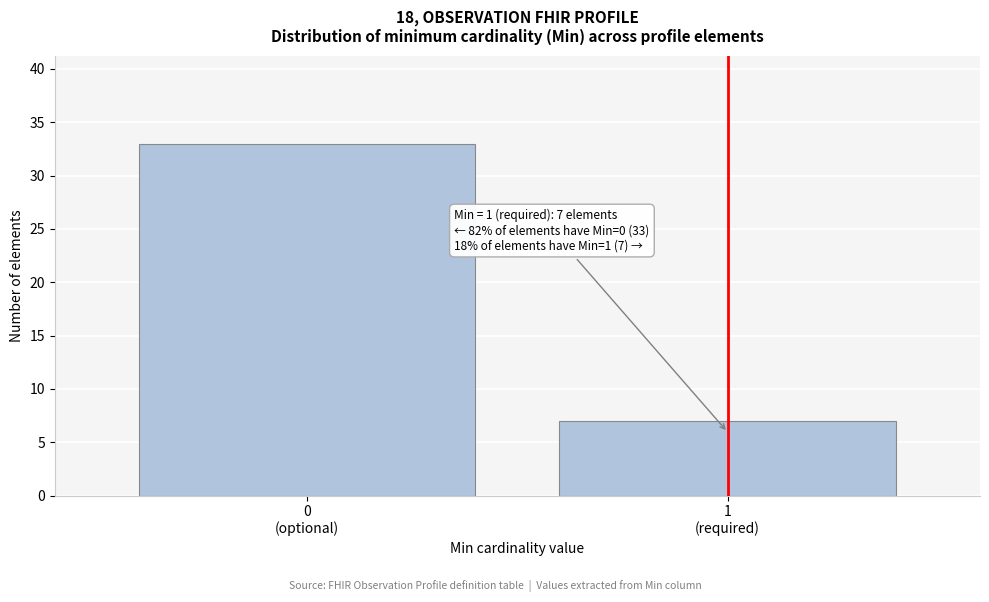

Reading left to right, extract all data points from this chart.

33	7